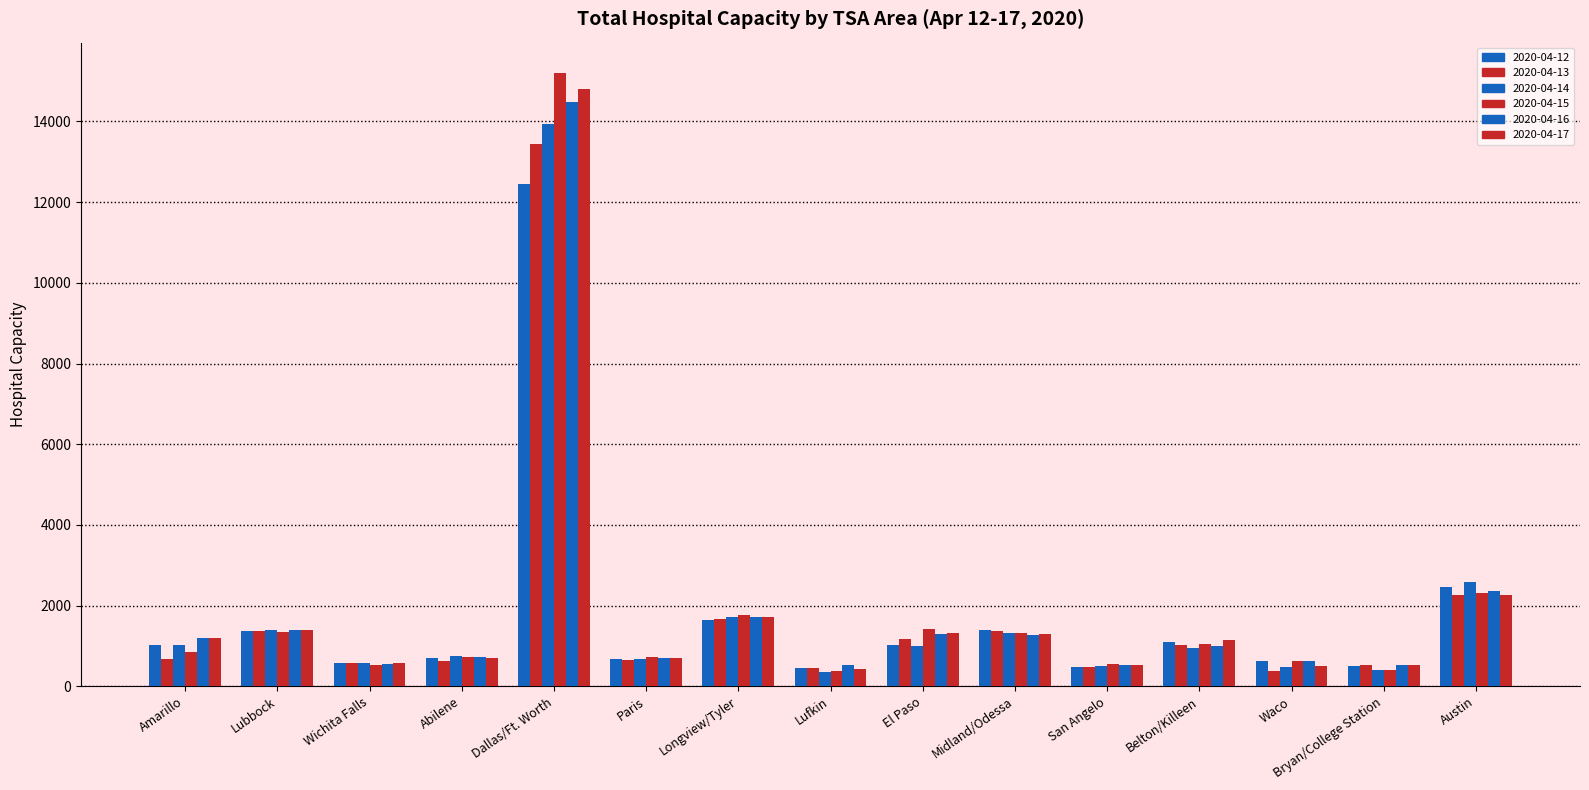

Where does the 2020-04-16 series first go above 996?

Amarillo